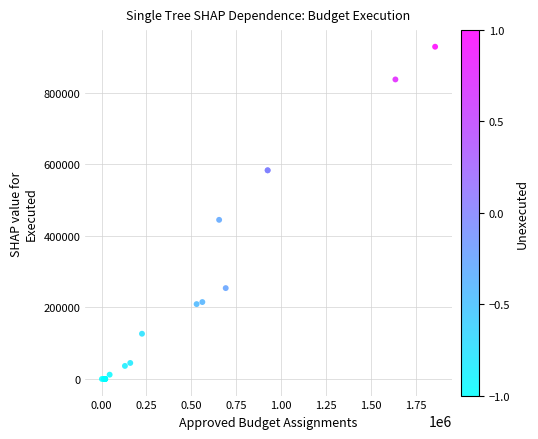

What Y value in the scatter plot is closest to 464524?

444993.6